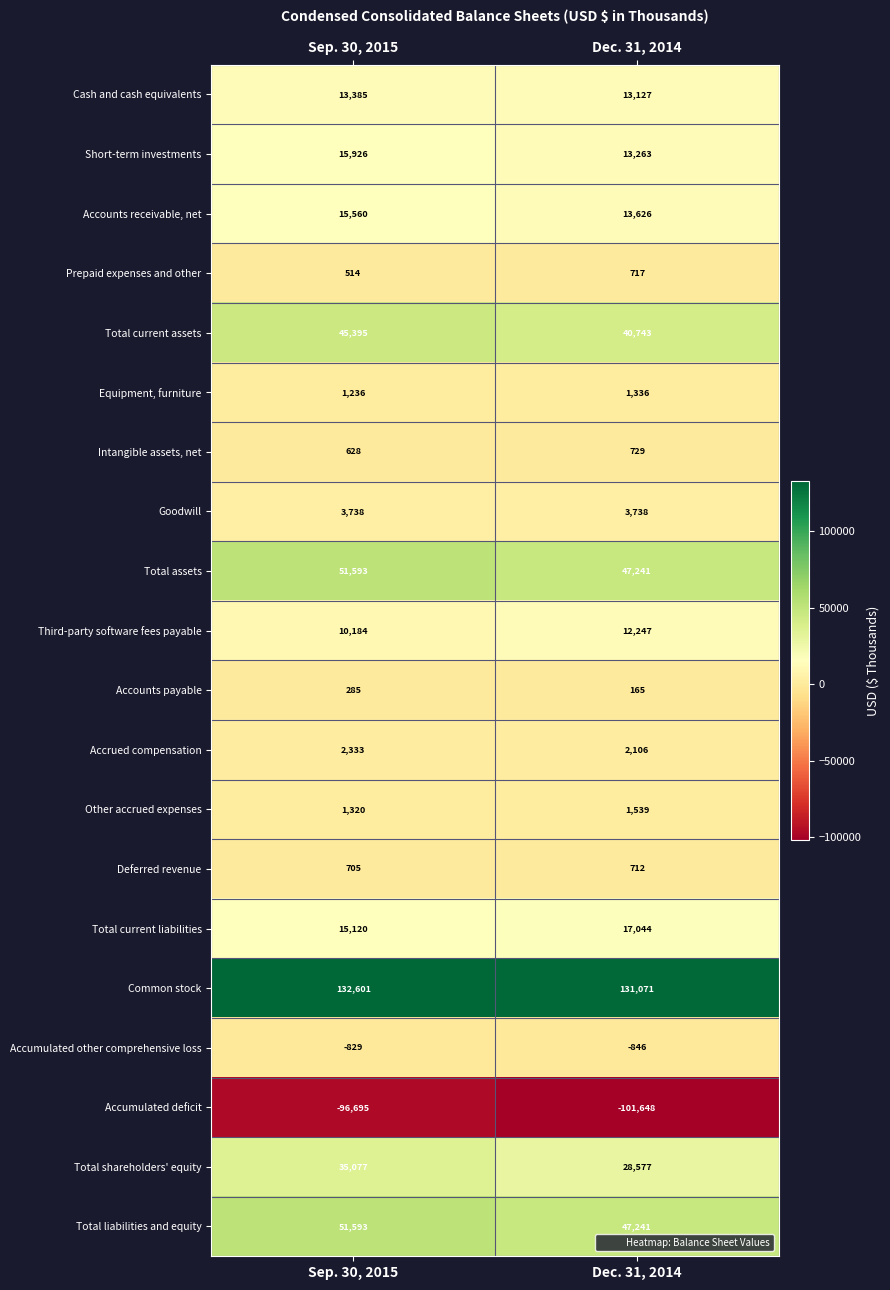

Which series has the largest range (max minus min)?

Total shareholders' equity